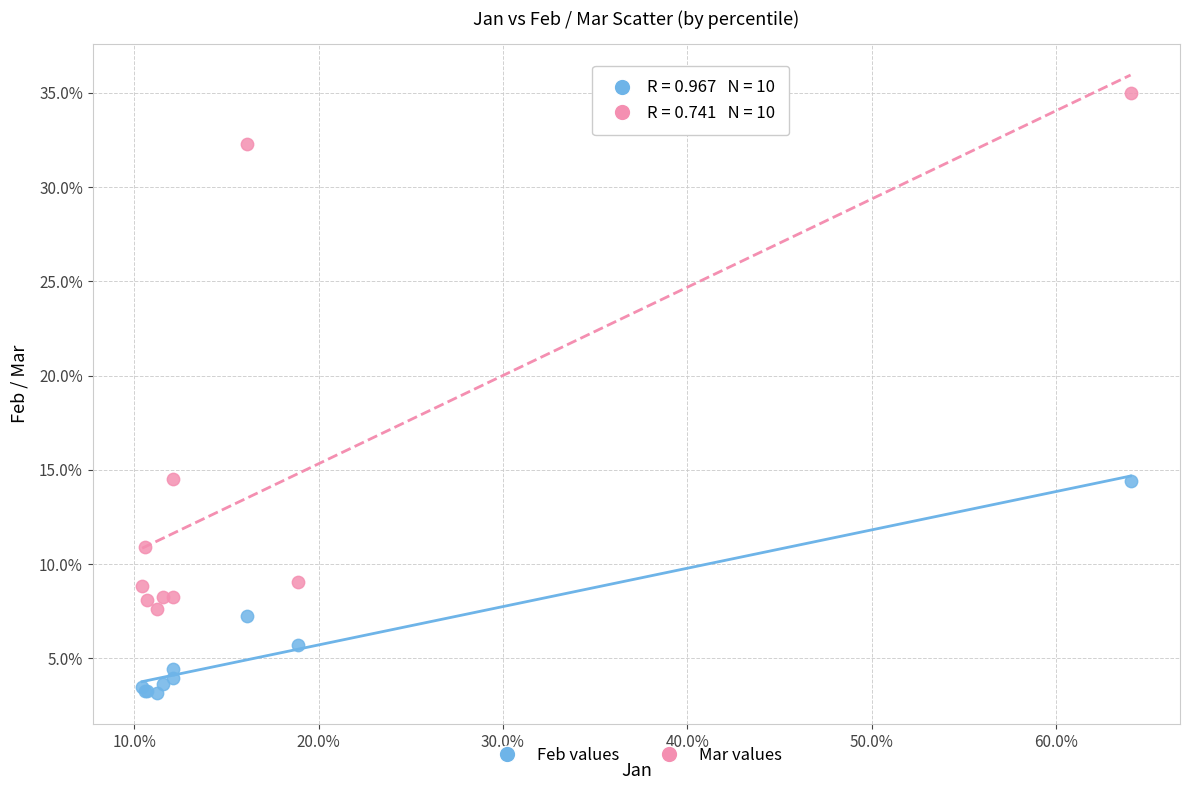

Which series contains the lowest Y value?

Feb values